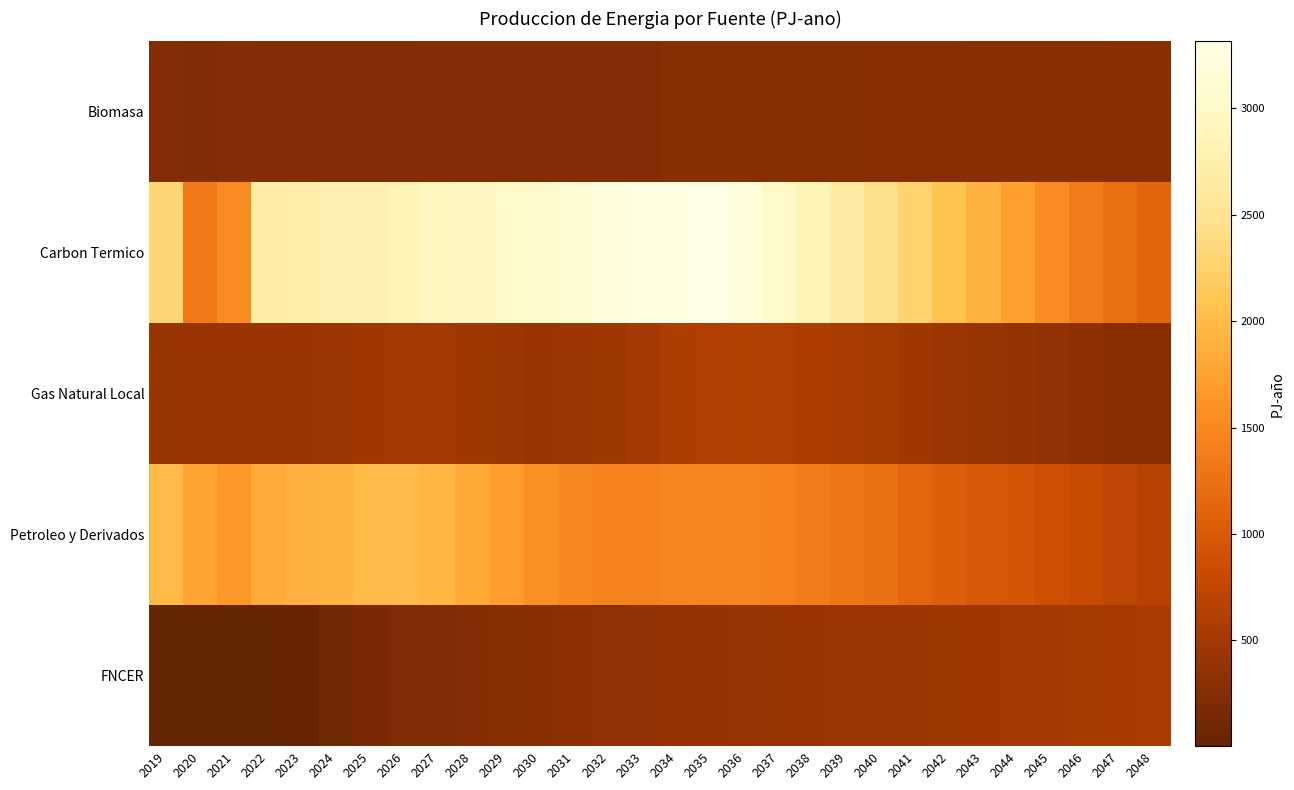

Which series changed the most between 2037 and 2038?

Carbon Termico